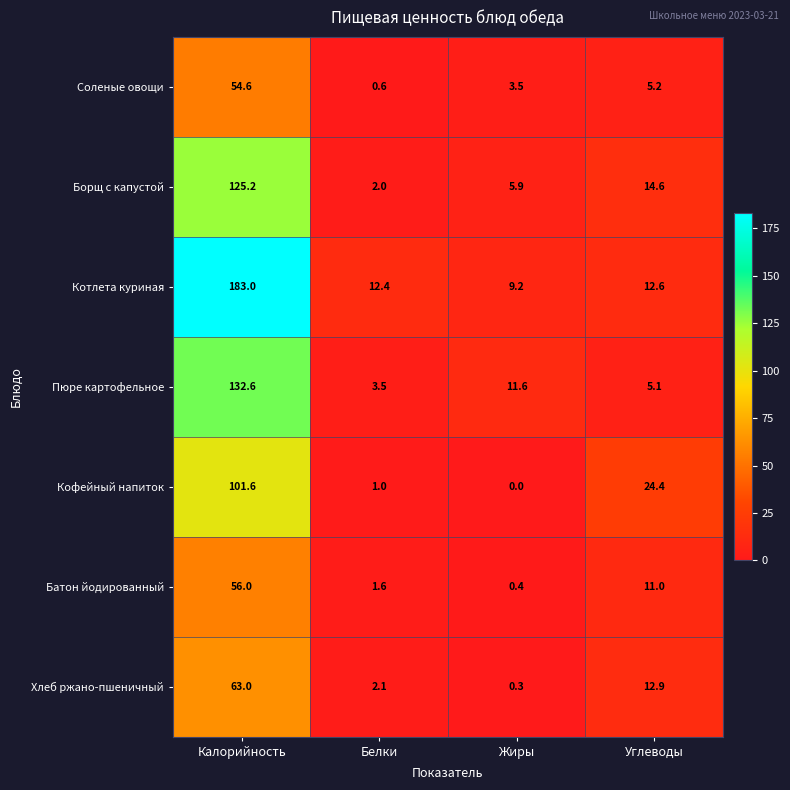

Count the number of categories in the chart.

4